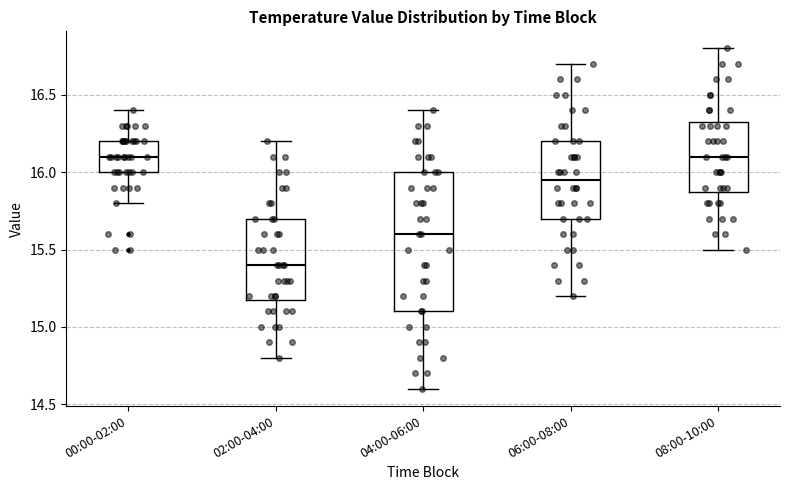

Which box is the tallest, from its lower edge to its upper edge?

04:00-06:00